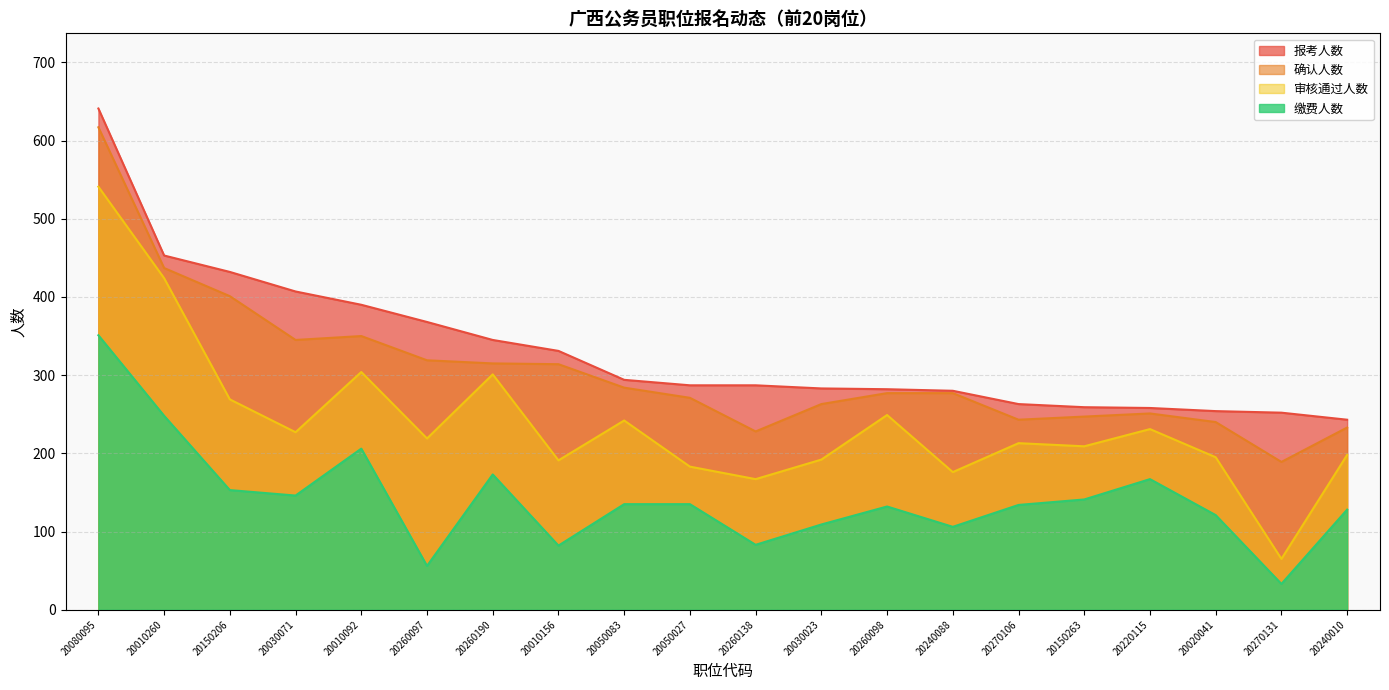

What is the lowest value of the 审核通过人数 series?

65